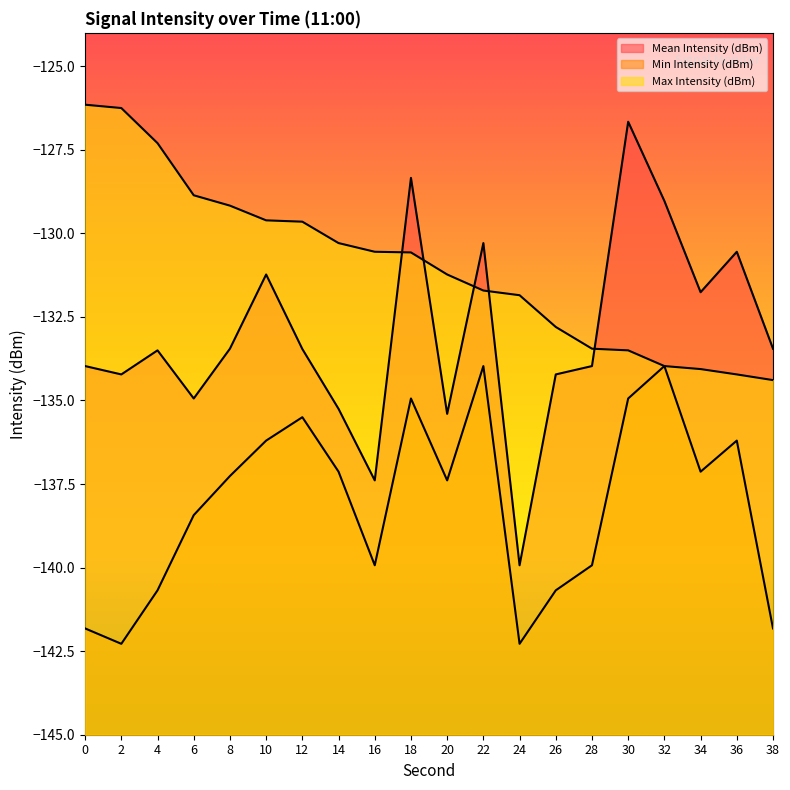

Where is the first local minimum for Mean Intensity (dBm)?

2